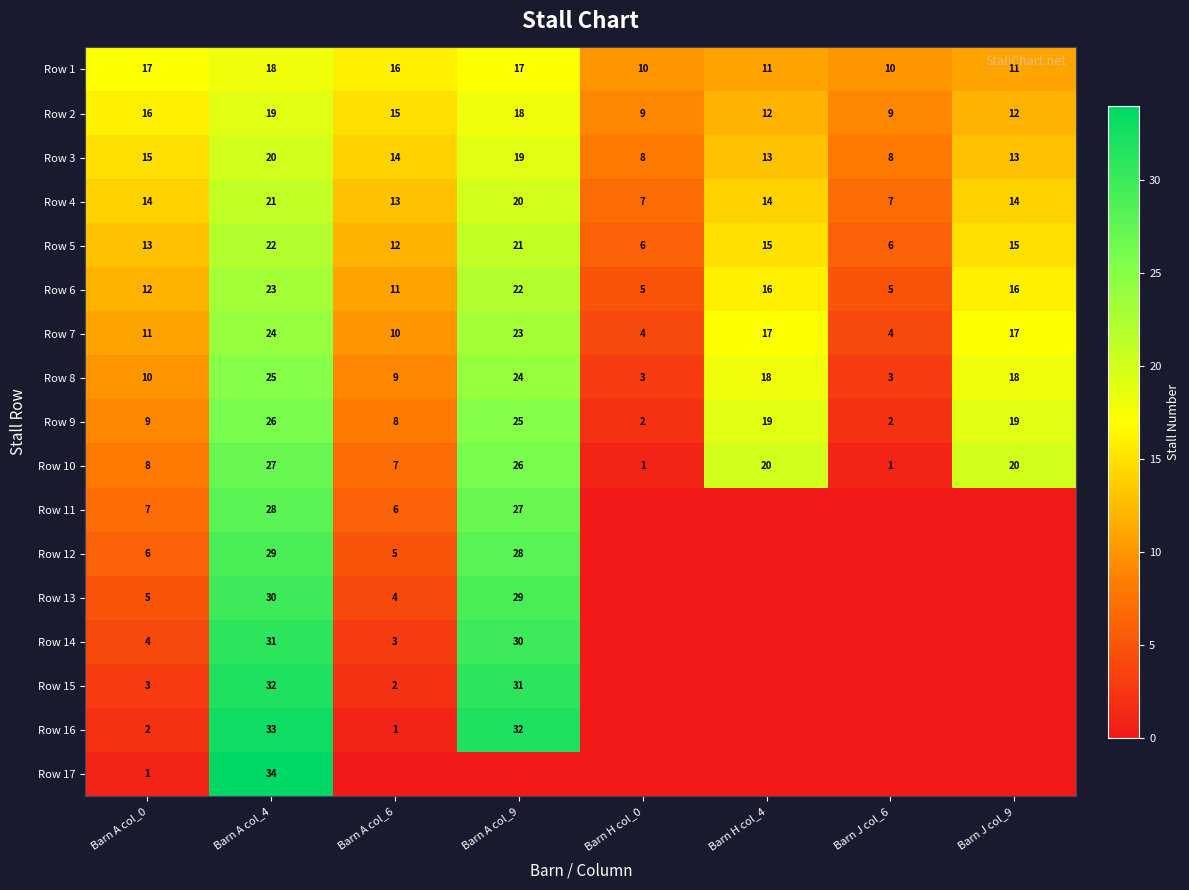

What is the difference between the Row 5 values at Barn A col_6 and Barn H col_4?

3